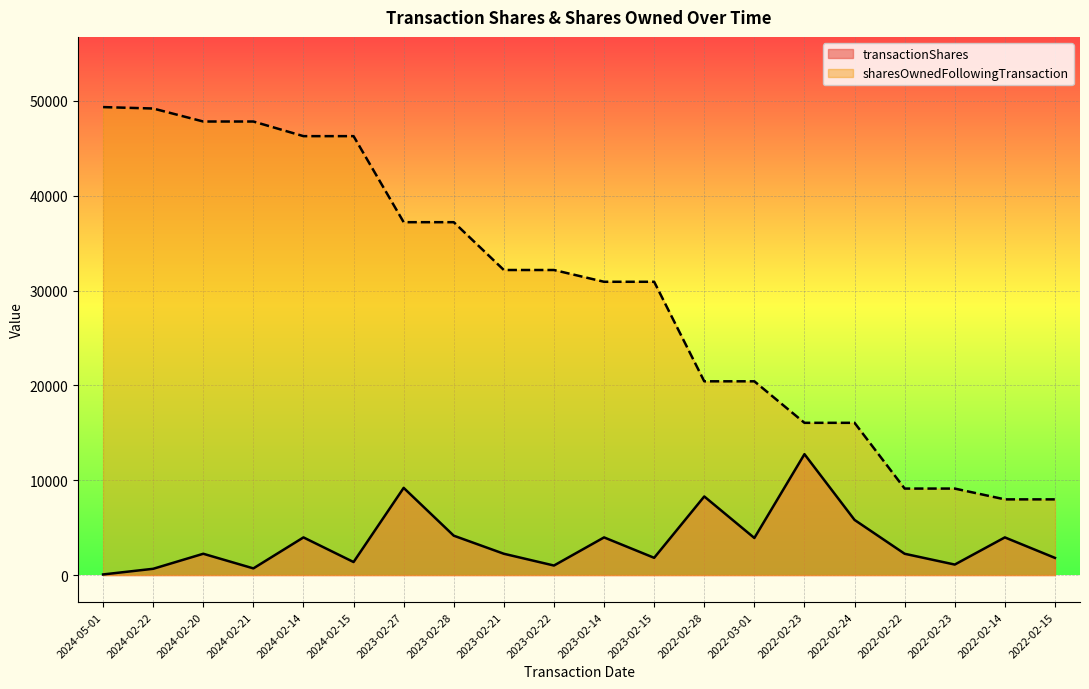

Which category has the highest value in the transactionShares series?

2022-02-23